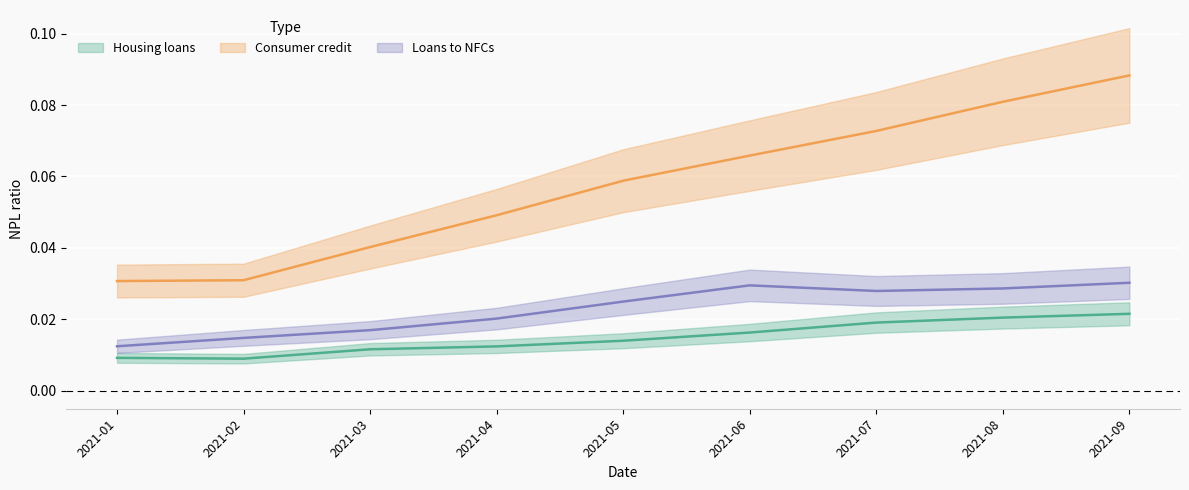

True or false: Consumer credit has more than 0 points higher than both neighbors.

False